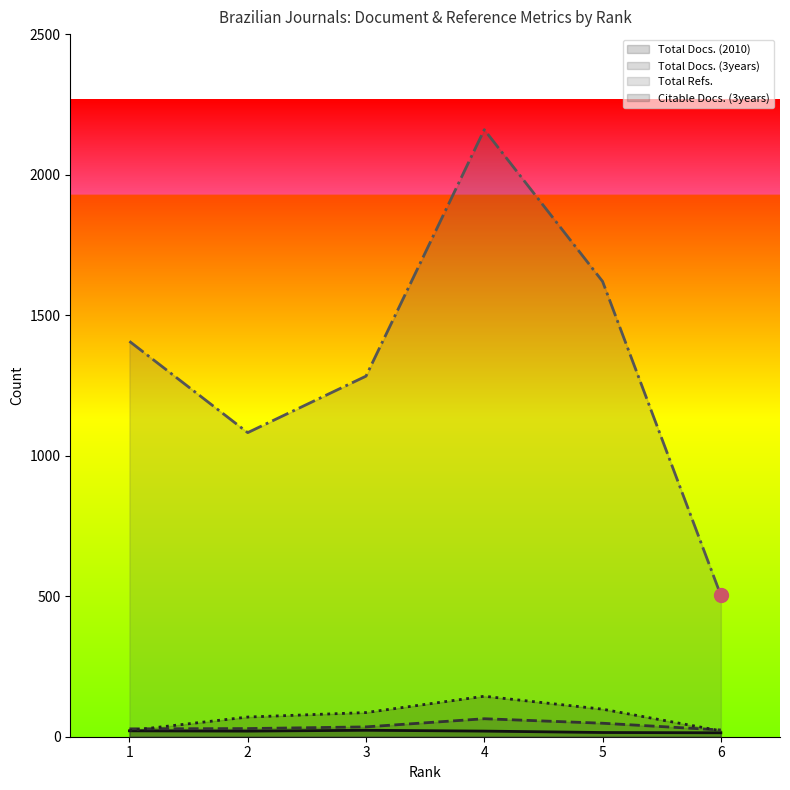

What is the approximate value of Total Docs. (3years) at 2, to the nearest 5?

30